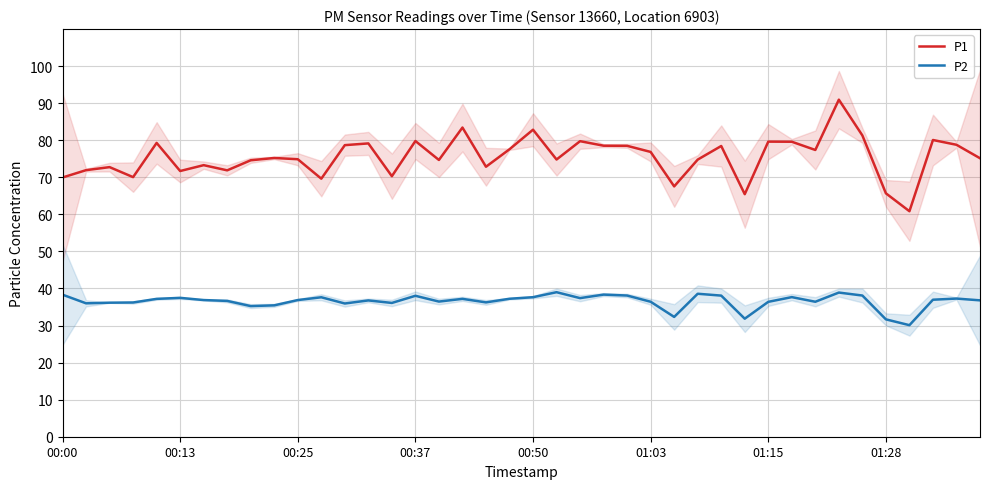

What is the lowest value of the P2 series?

30.1